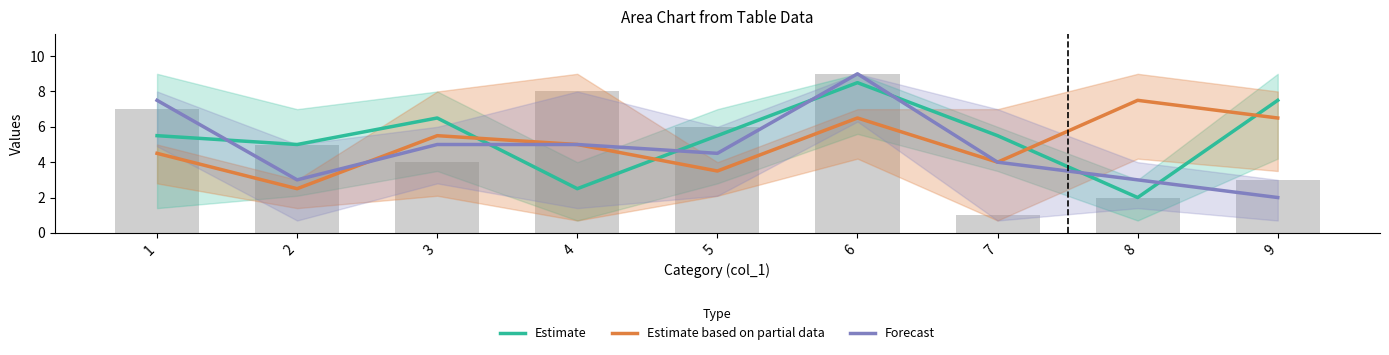

The Estimate based on partial data series shows 4.5 at 1. True or false?

True